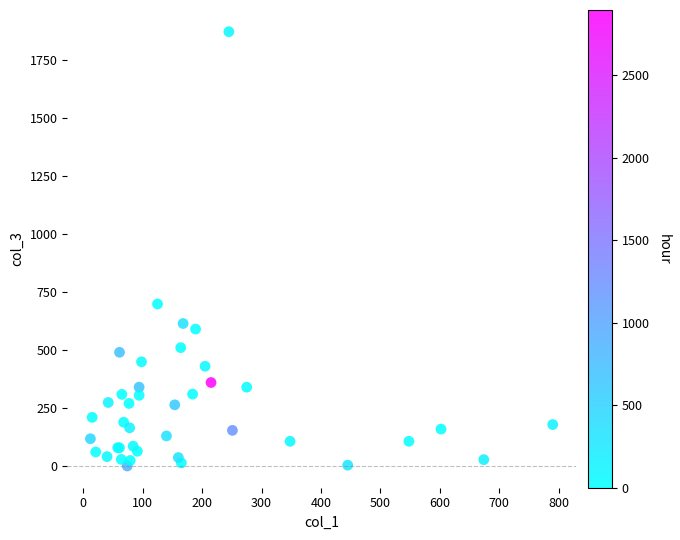

What Y value in the scatter plot is closest to 935?

698.0